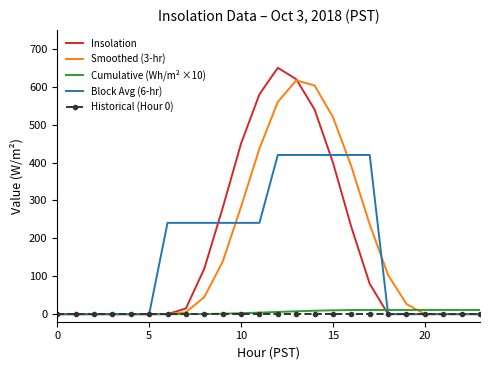

Which series has the largest range (max minus min)?

Insolation